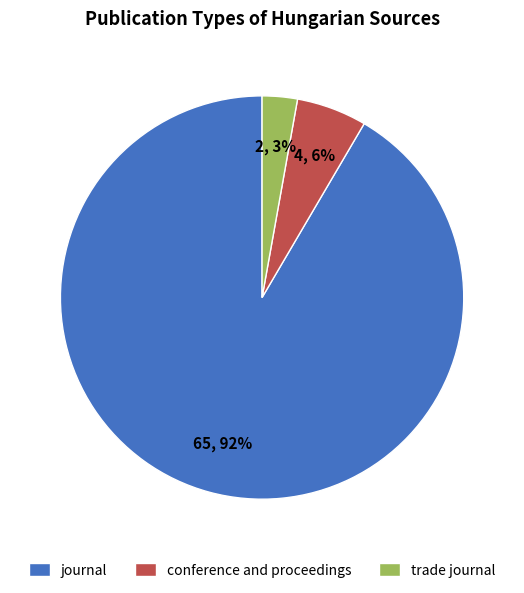

Which has a higher value, journal or trade journal?

journal